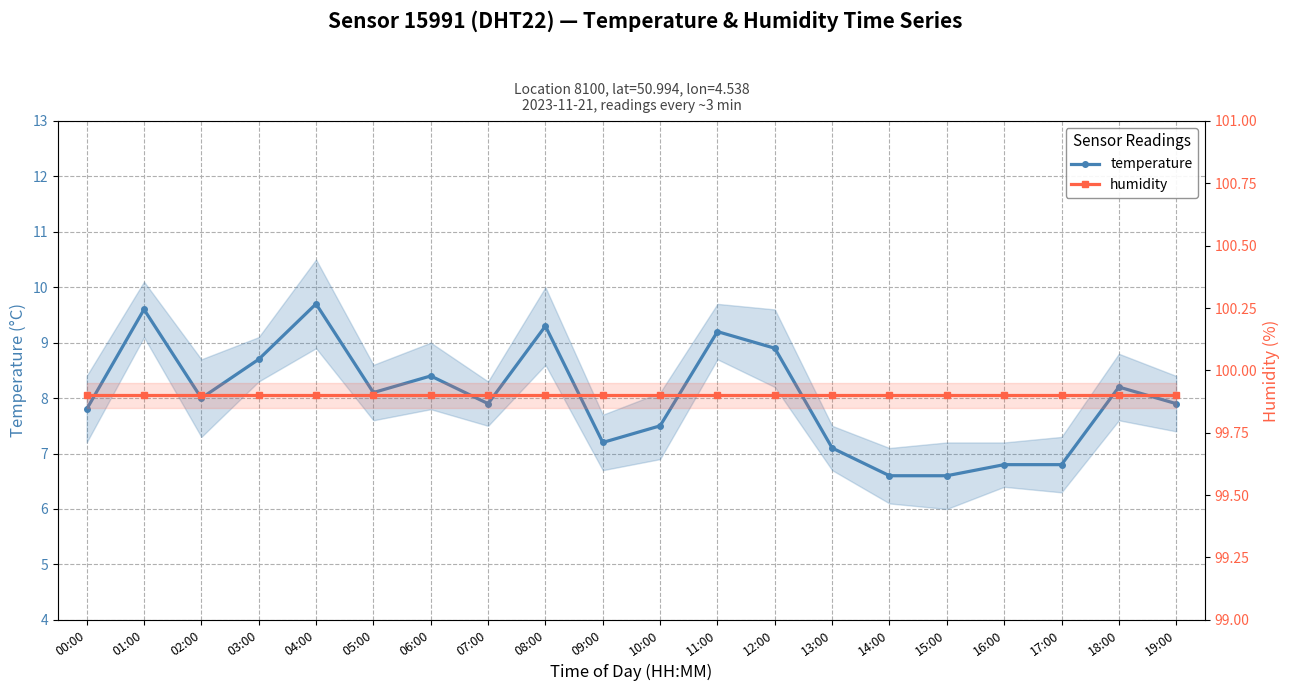

Between 10:00 and 00:00, which is larger?

00:00